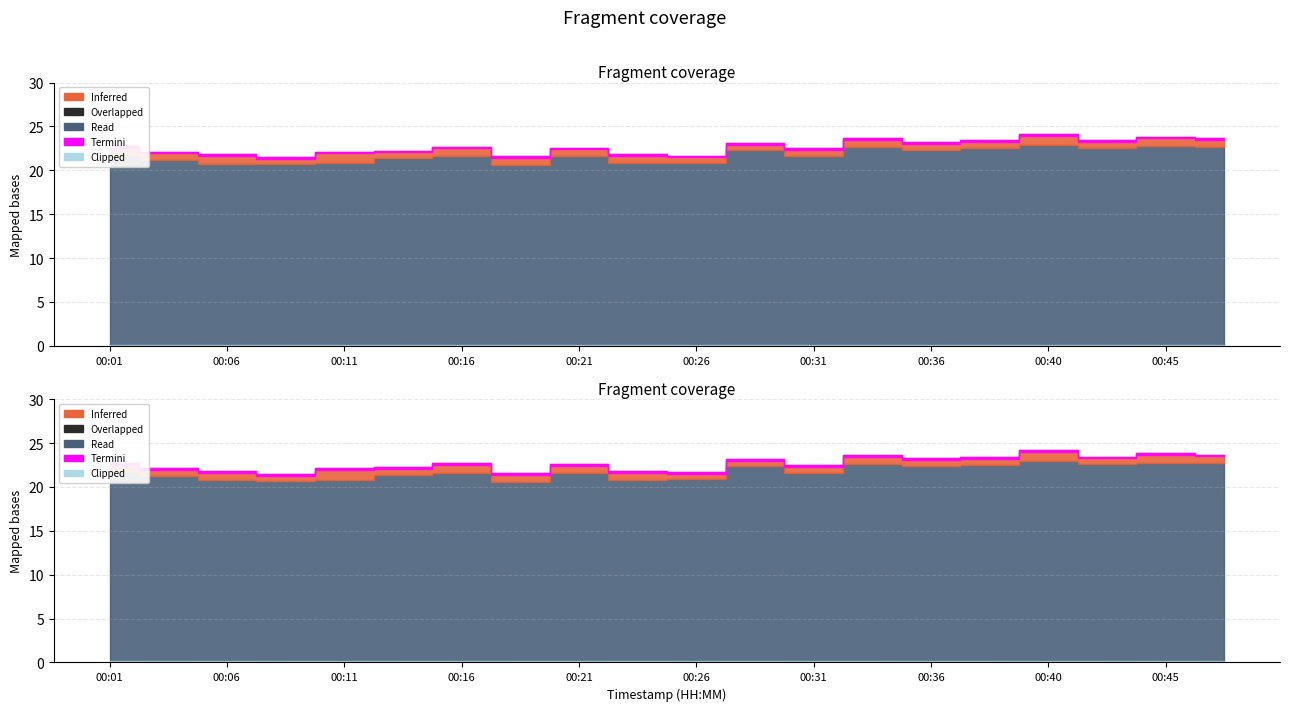

What is the smallest value displayed?

20.6